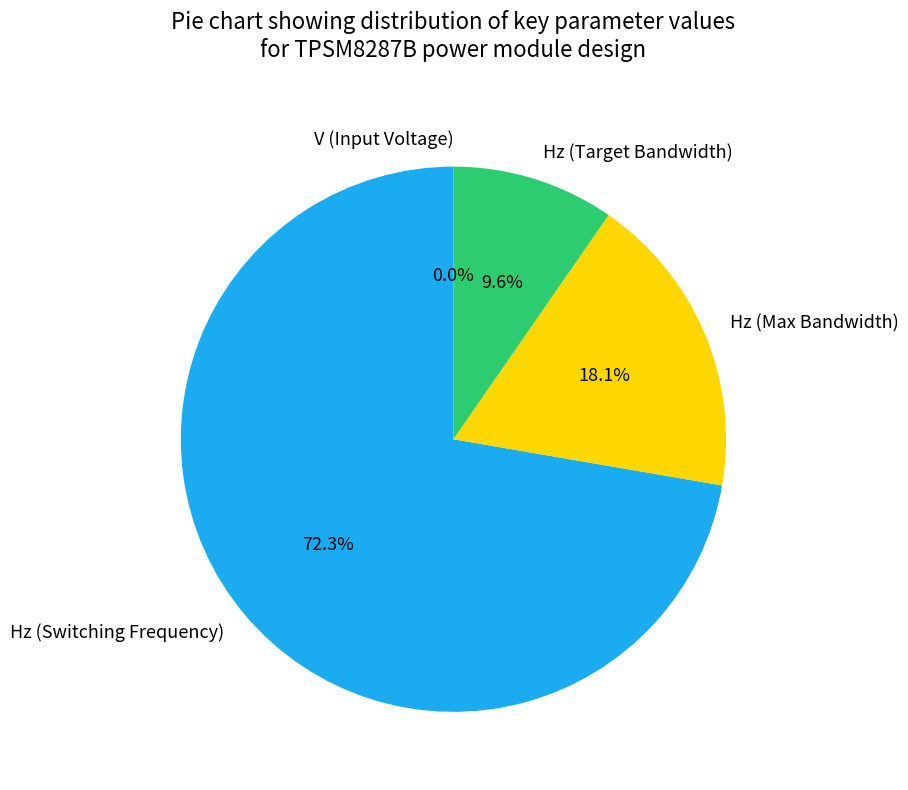

How much of the chart is everything except Hz (Target Bandwidth)?

90.4%